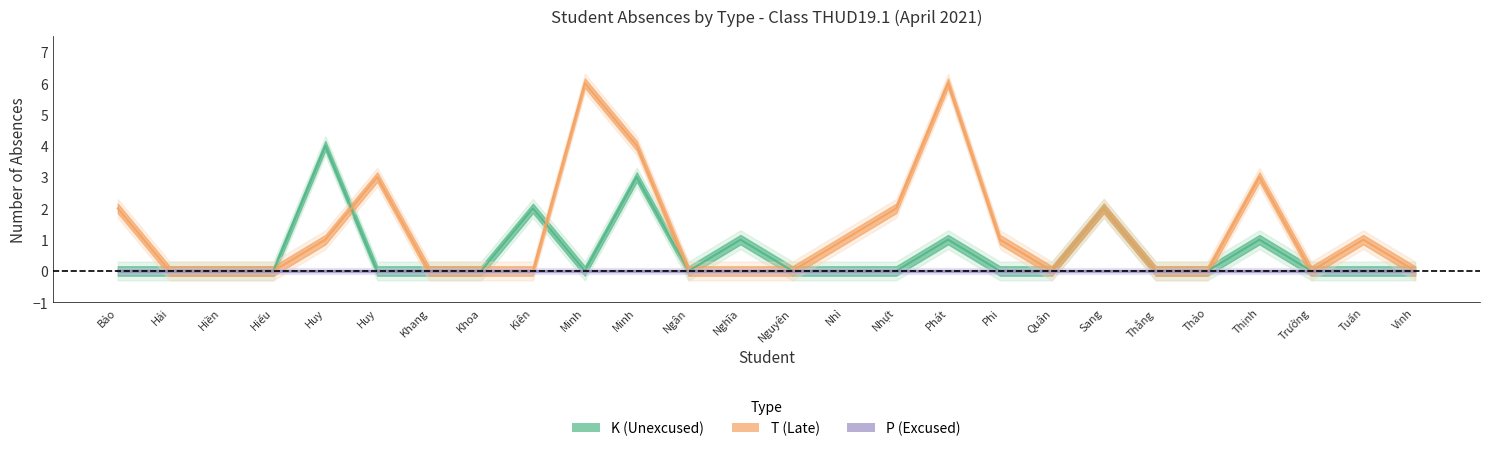

Is the value of T at Hiếu greater than the value of K at Thắng?

No